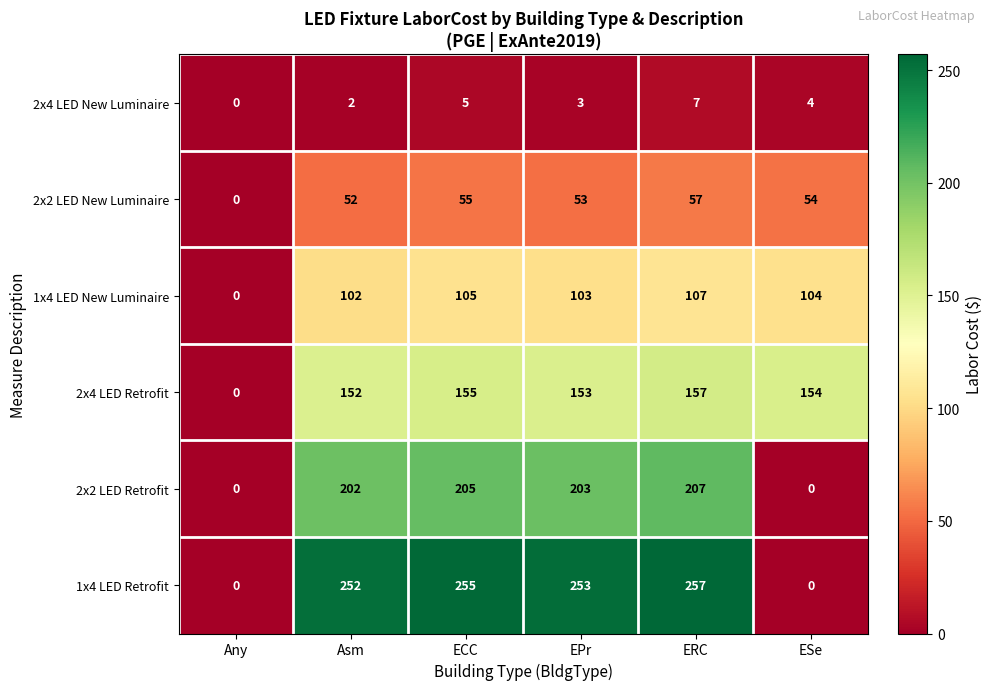

Which series has the largest total across all categories?

1x4 LED Retrofit